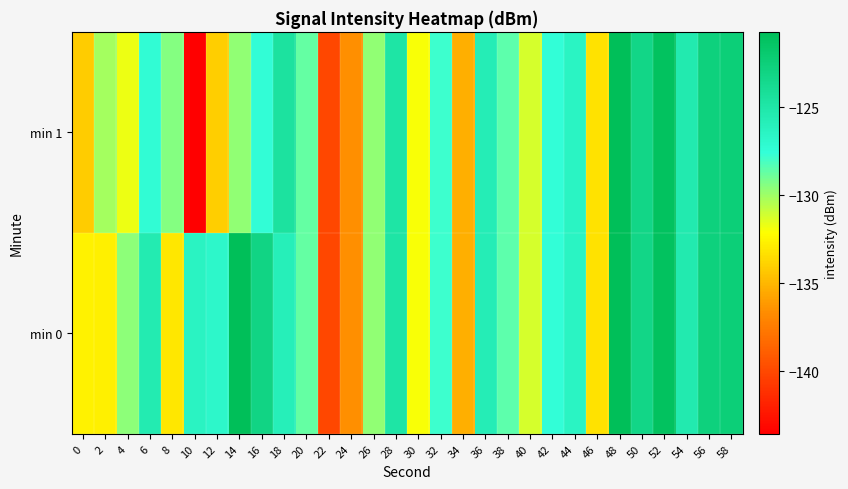

Which category has the lowest value across all series?

10